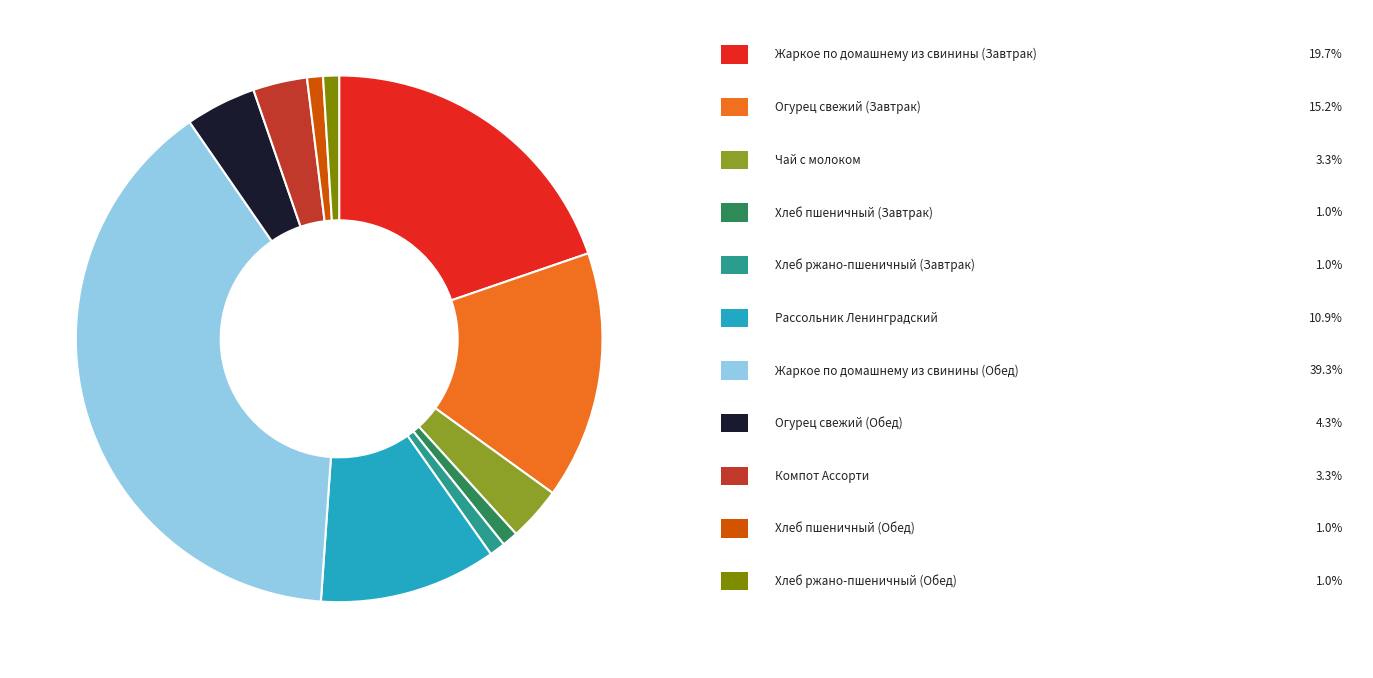

Is there any slice that represents more than half of the pie?

No